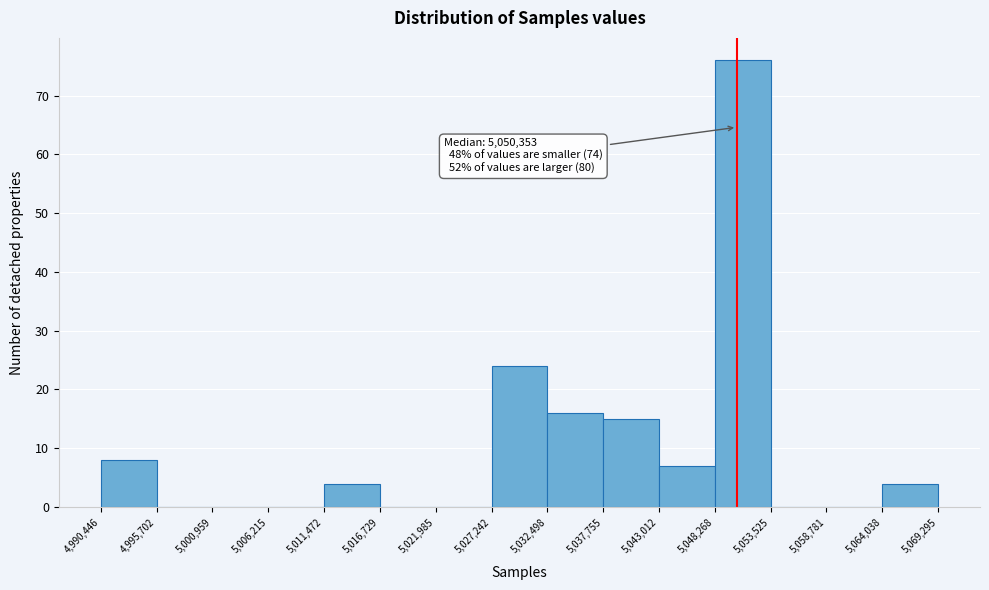

Which range on the x-axis has the tallest bar?

5,048,268 to 5,053,525